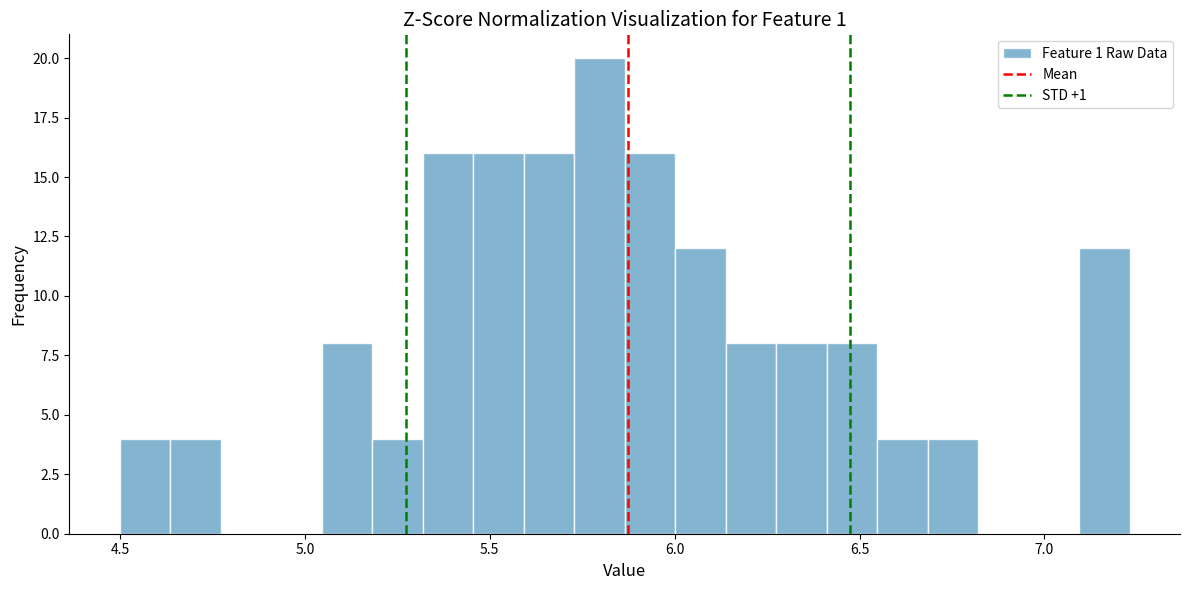

Read against the x-axis, roughly where is the centre of the tallest bar?

5.80